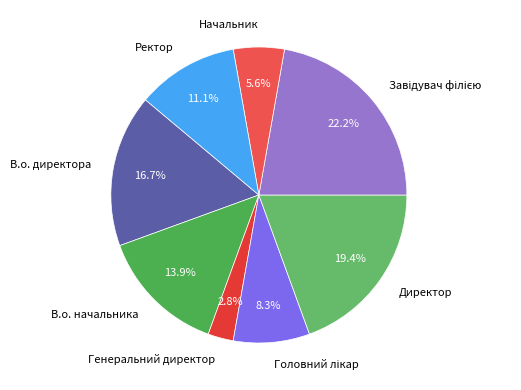

Which slice is the smallest?

Генеральний директор